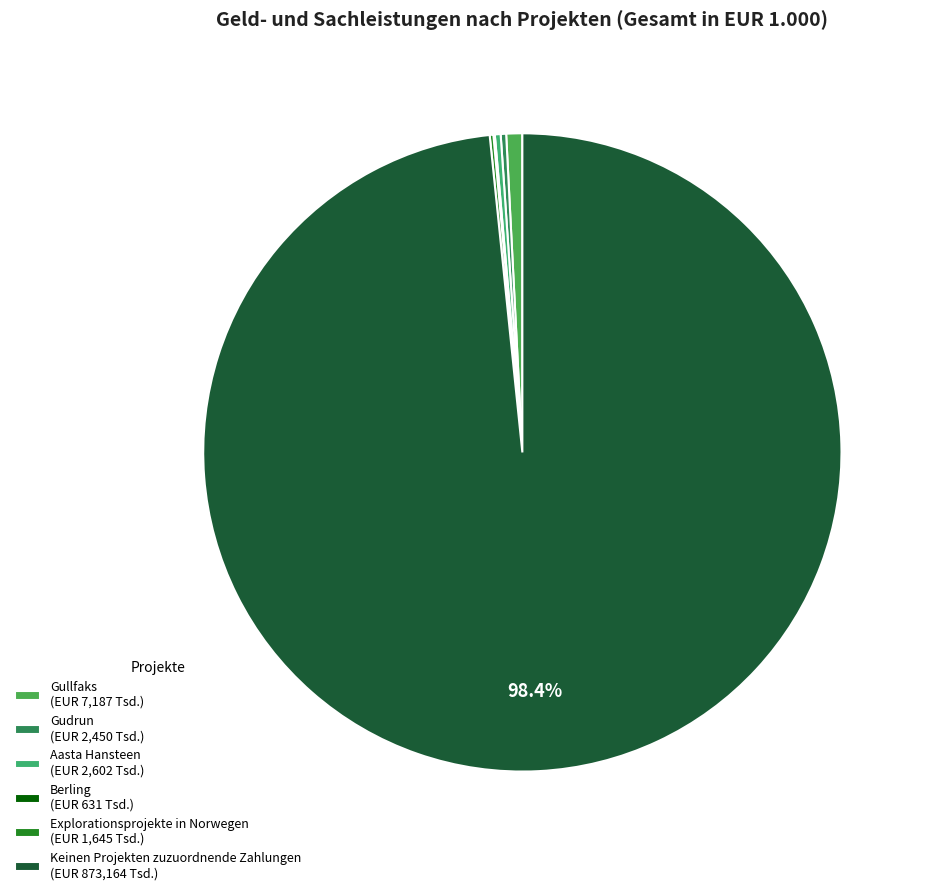

The Aasta Hansteen slice represents 0% of the pie. True or false?

True